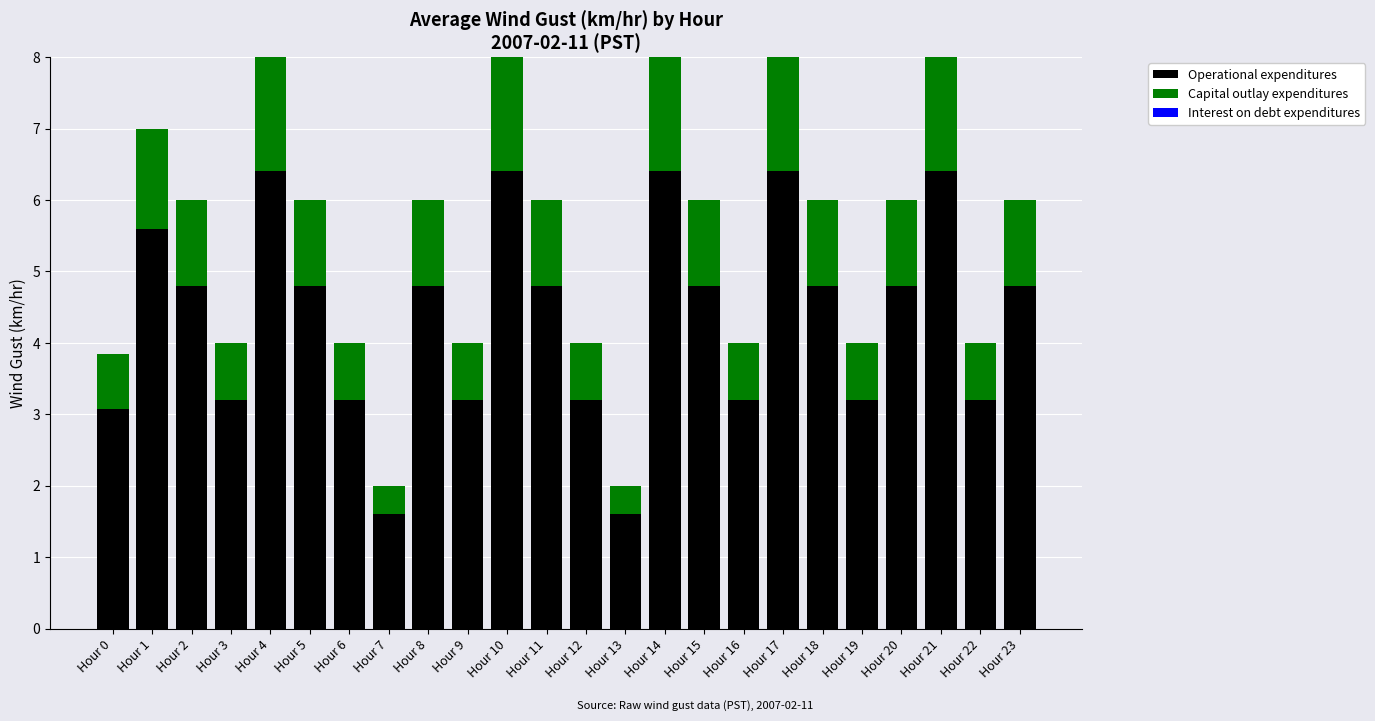

Count the number of categories in the chart.

24